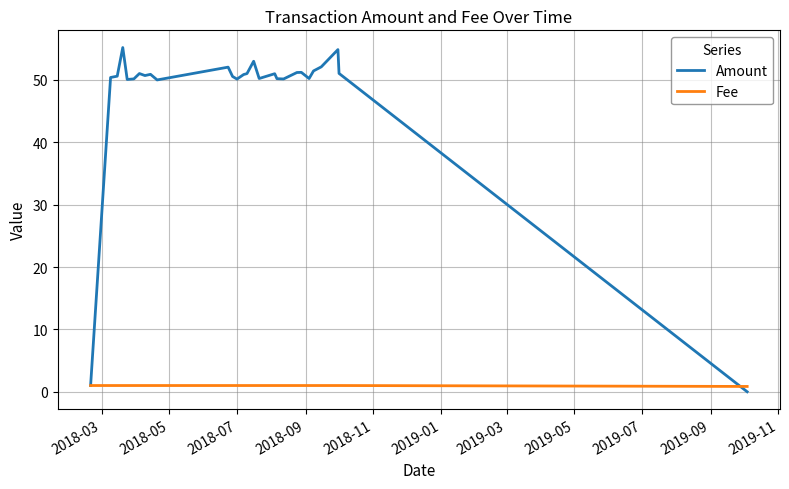

Rank the series by their average value, from highest to lowest.

Amount, Fee